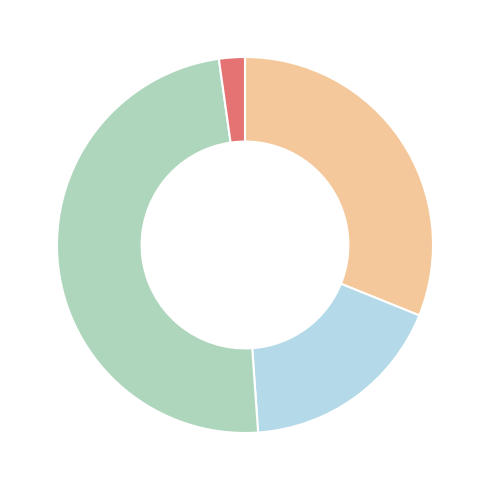

Is there any slice that represents more than half of the pie?

No